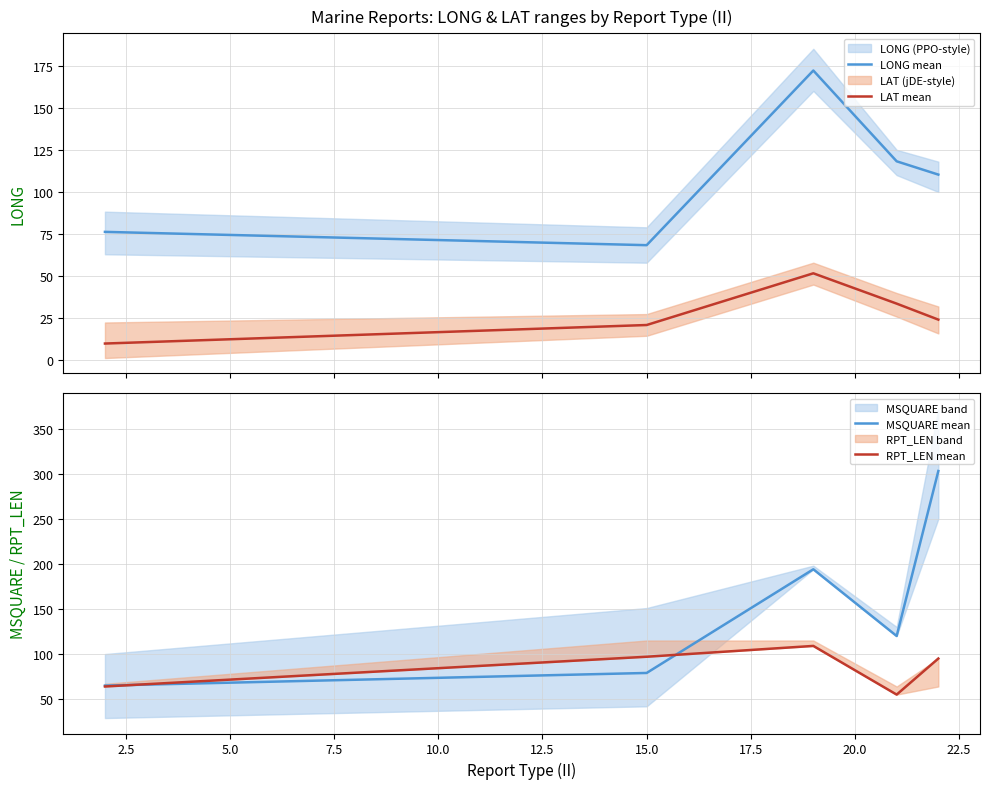

What is the minimum value for MSQUARE mean?

65